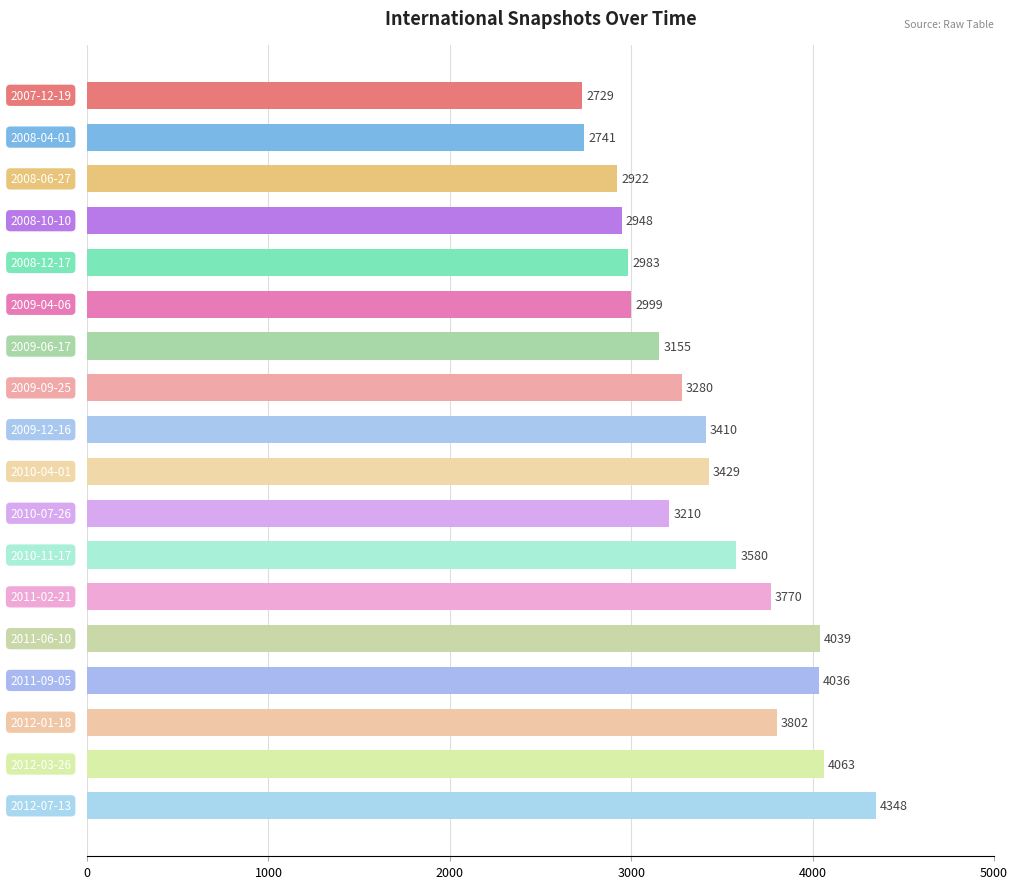

Count the number of data series in this chart.

1